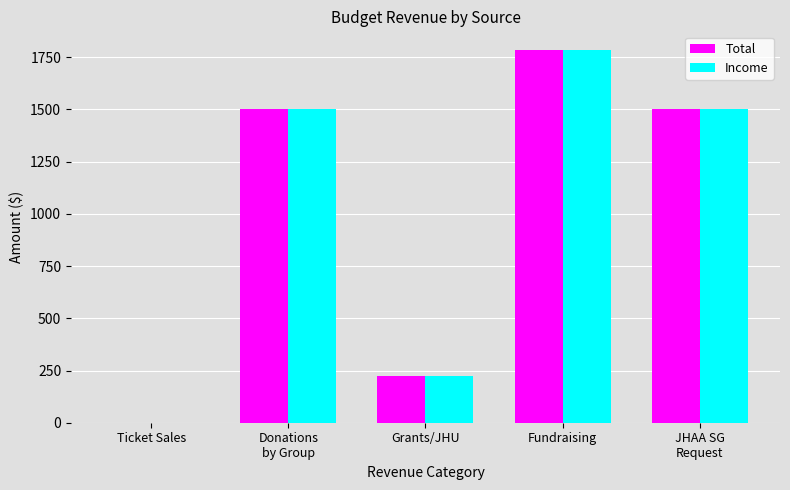

Reading left to right, what are all the values shown in this chart?

Total: Ticket Sales=0.0	Donations
by Group=1500.0	Grants/JHU=223.5	Fundraising=1784.5	JHAA SG
Request=1500.0
Income: Ticket Sales=0.0	Donations
by Group=1500.0	Grants/JHU=223.5	Fundraising=1784.5	JHAA SG
Request=1500.0